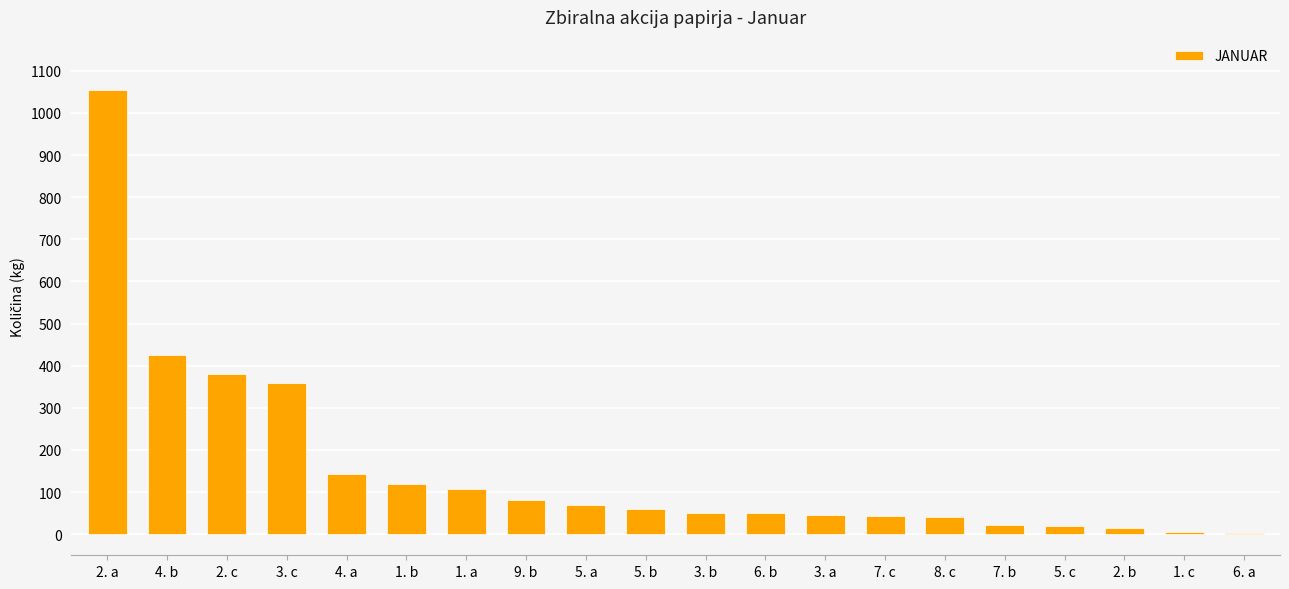

What is the ratio of the value at 4. a to the value at 7. c?

3.3